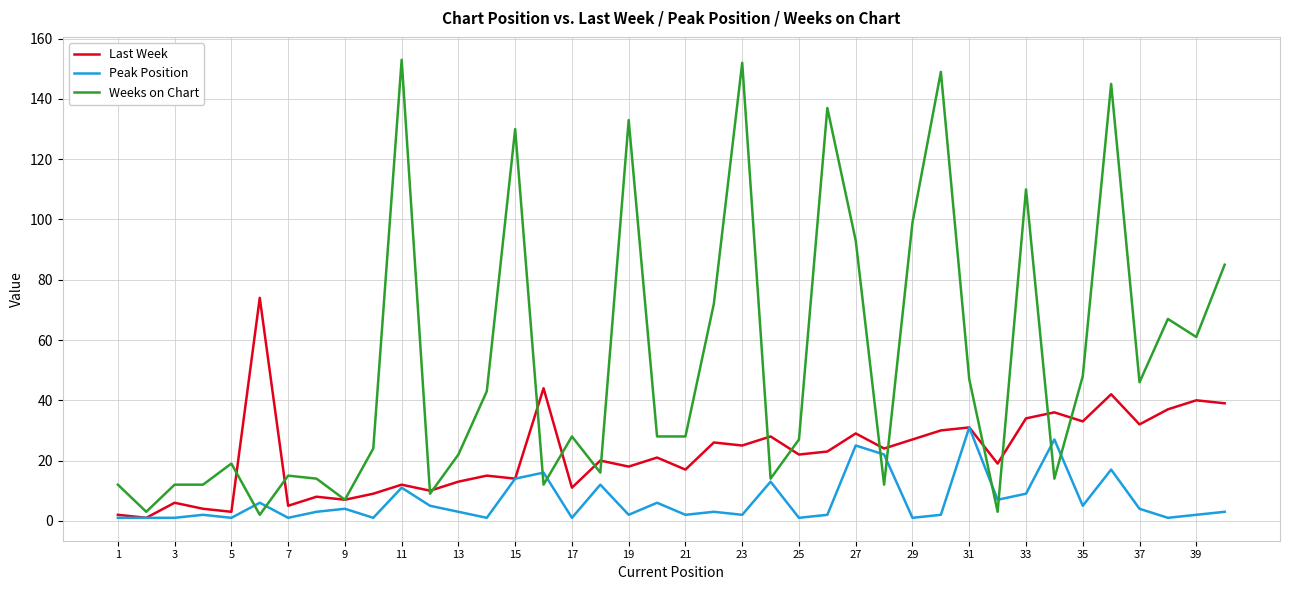

What is the highest value of the Peak Position series?

31